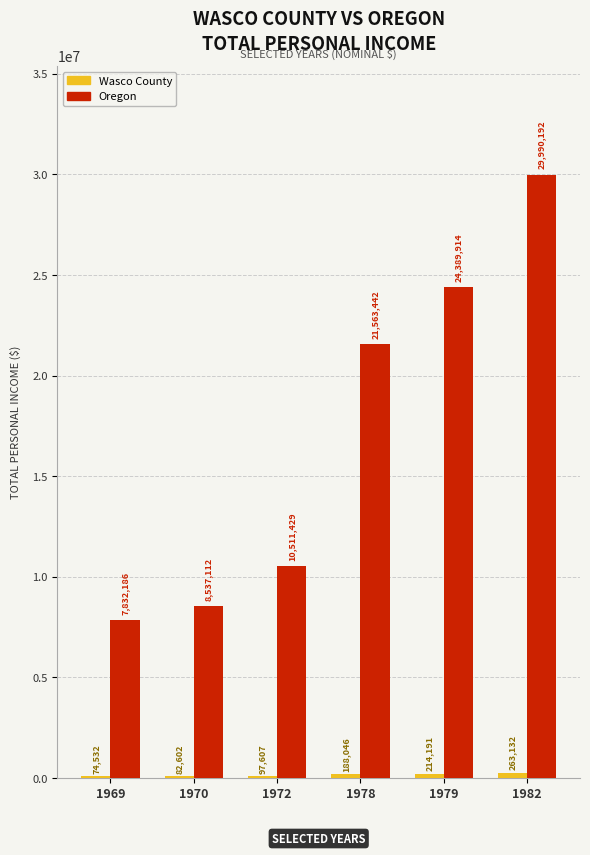

Which label corresponds to the largest value in the chart?

1982